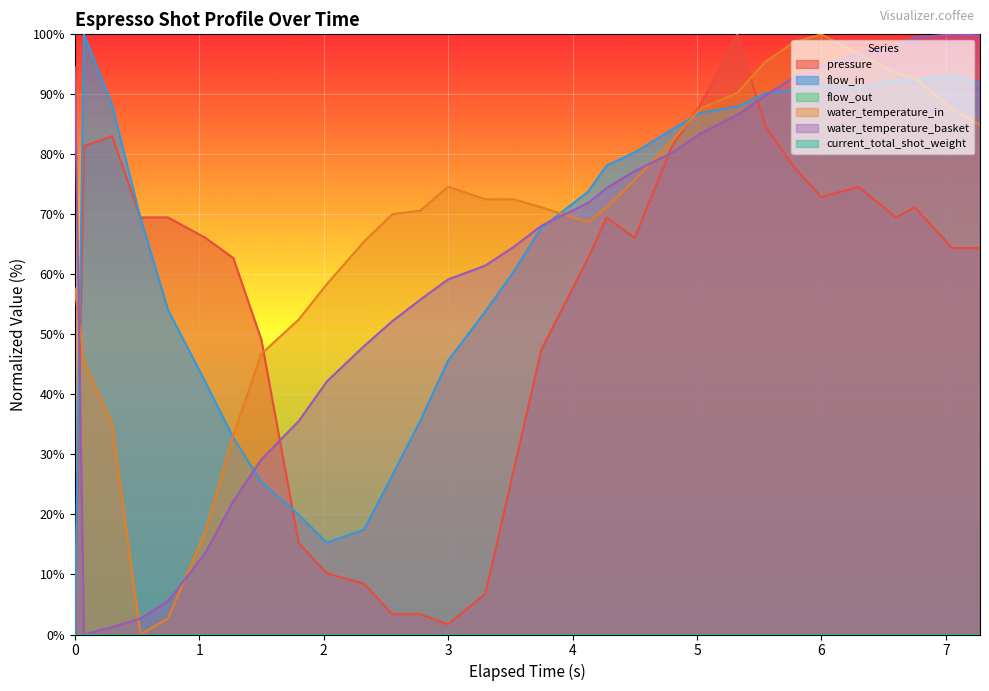

At which label does pressure first exceed 66?

0.074